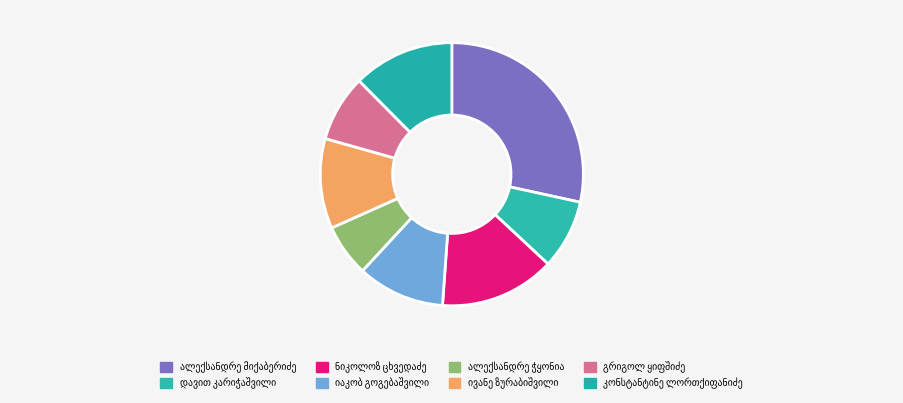

True or false: გრიგოლ ყიფშიძე accounts for 18% of the total.

False